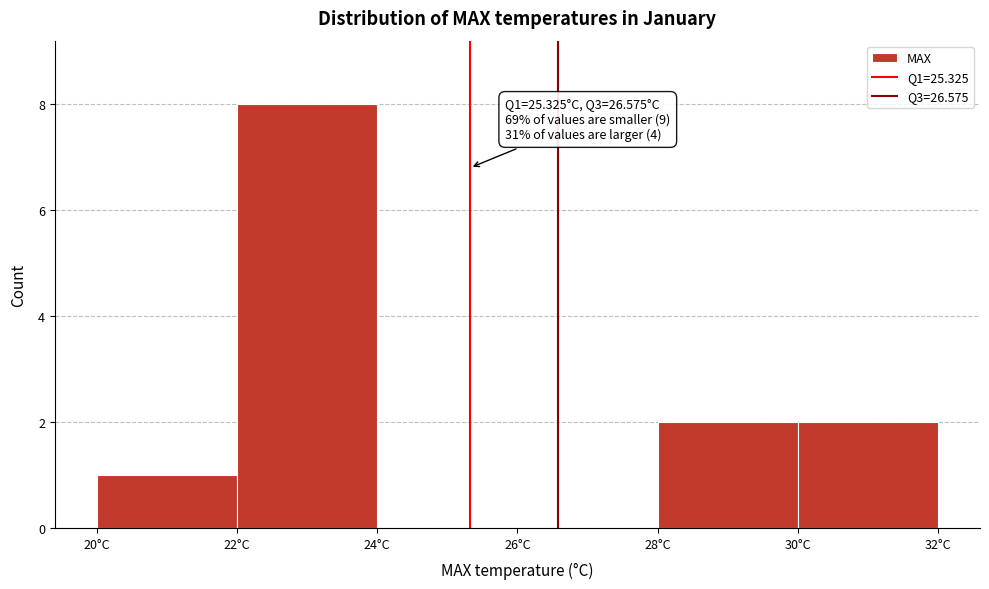

Over which range of the x-axis is the bar tallest?

22 to 24